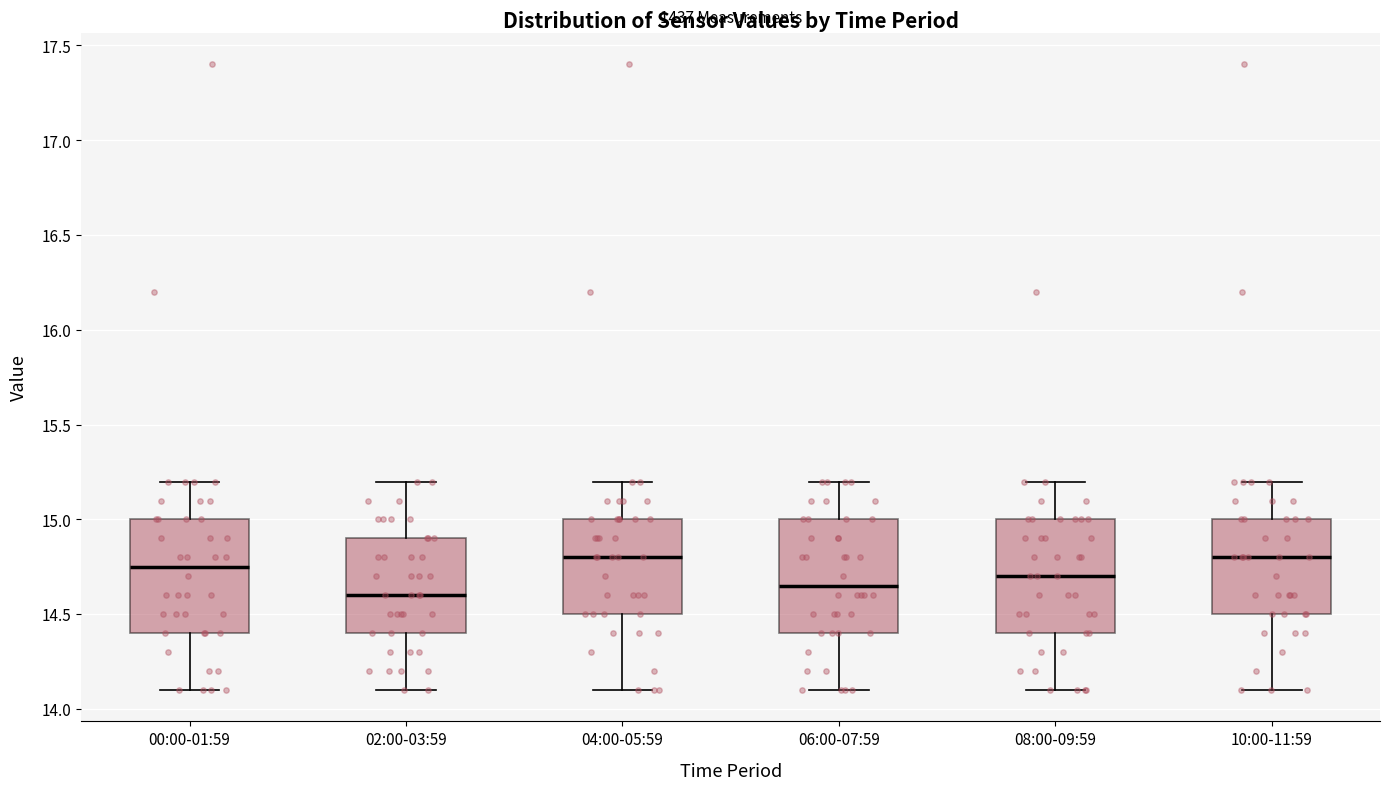

Where does the upper whisker of the box for 02:00-03:59 end on the y-axis? The values are not printed on the chart, so give them approximately, as read against the axis.

15.20